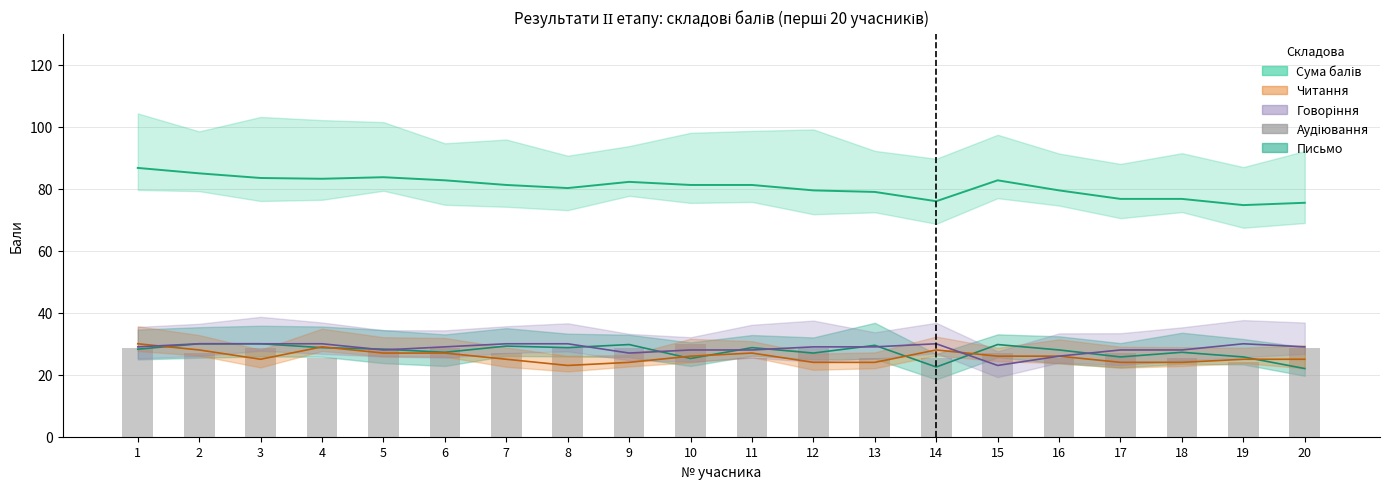

What is the difference between the maximum and second lowest values?

4.5